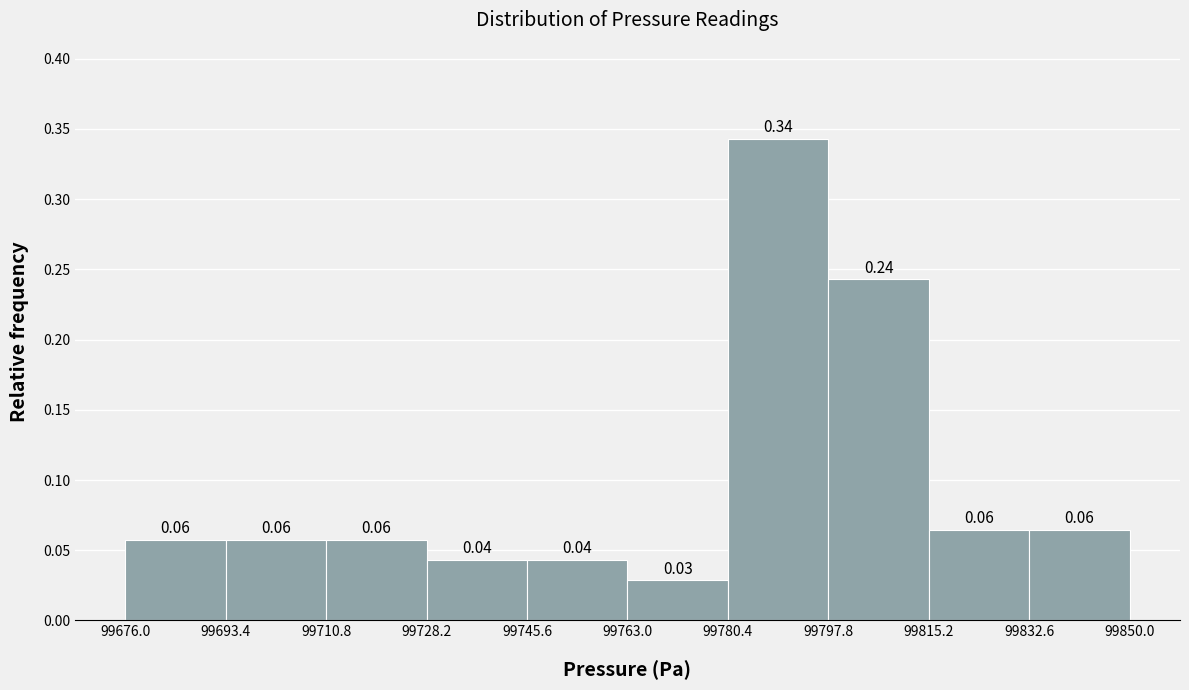

Which range on the x-axis has the tallest bar?

99780.4 to 99797.8